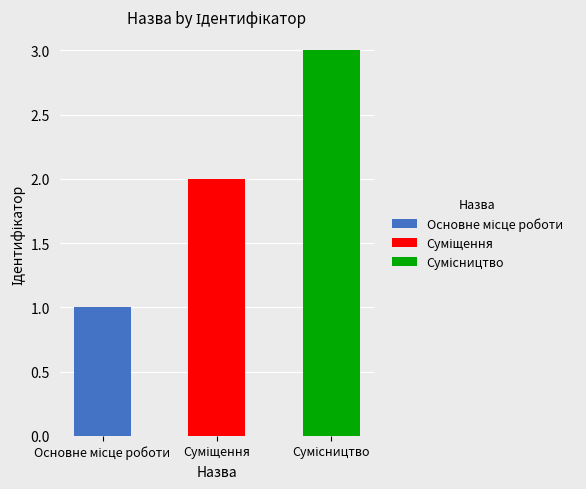

Does the chart contain any negative values?

No